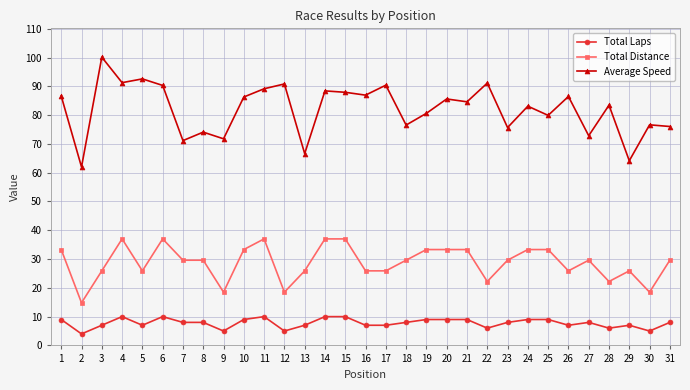

At how many categories does at least one series exceed 30?

31